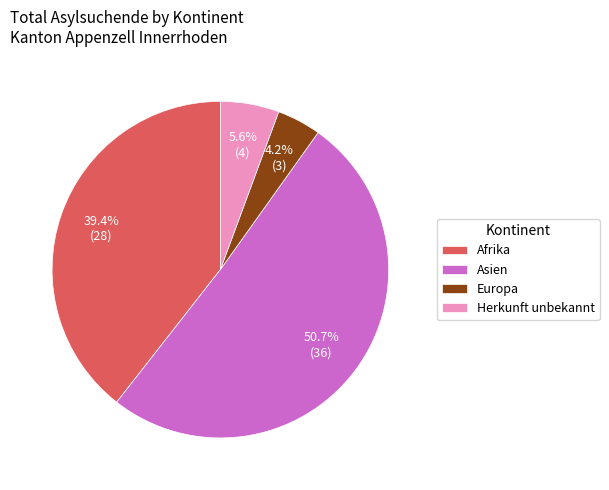

How many segments does this pie chart have?

4